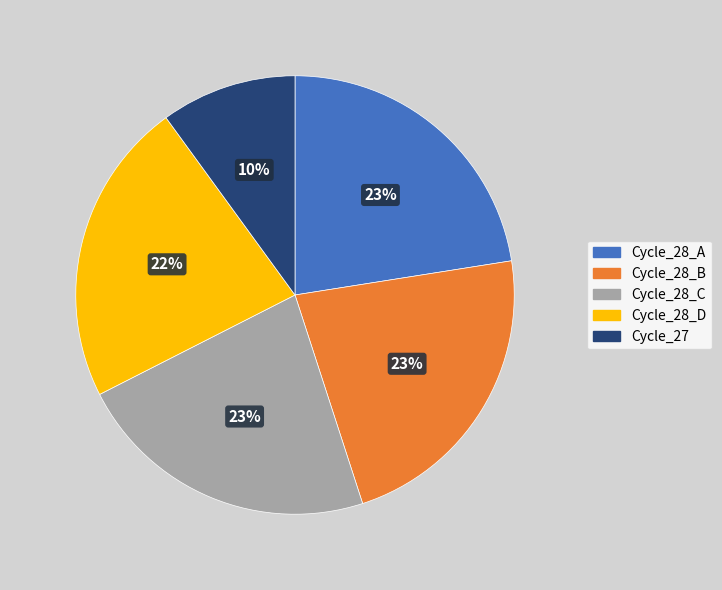

To the nearest percent, what is the average slice percentage?

20%